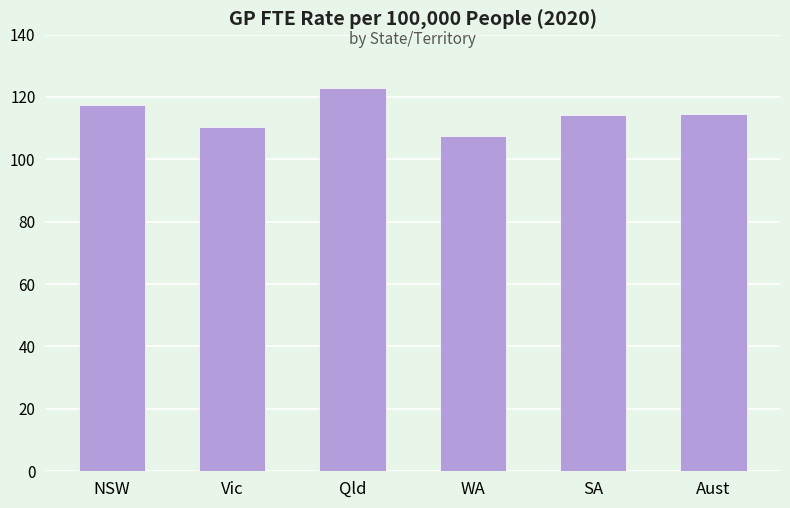

Read the value at SA.

114.3